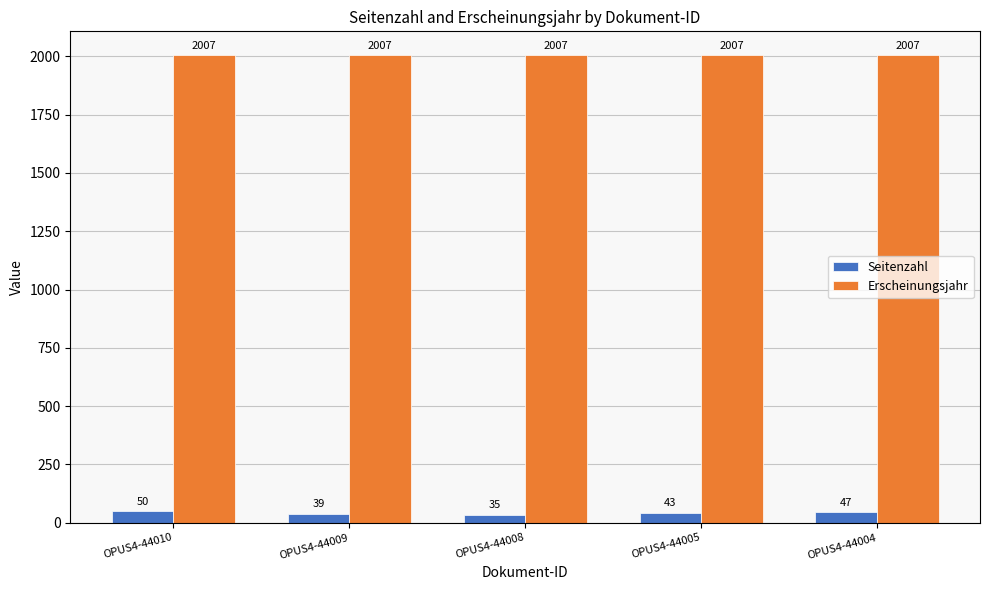

How many bars are there in total?

10